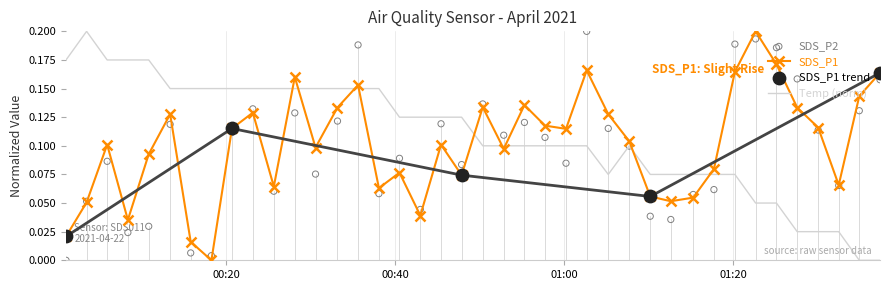

Which series has the widest spread of Y values?

SDS_P1